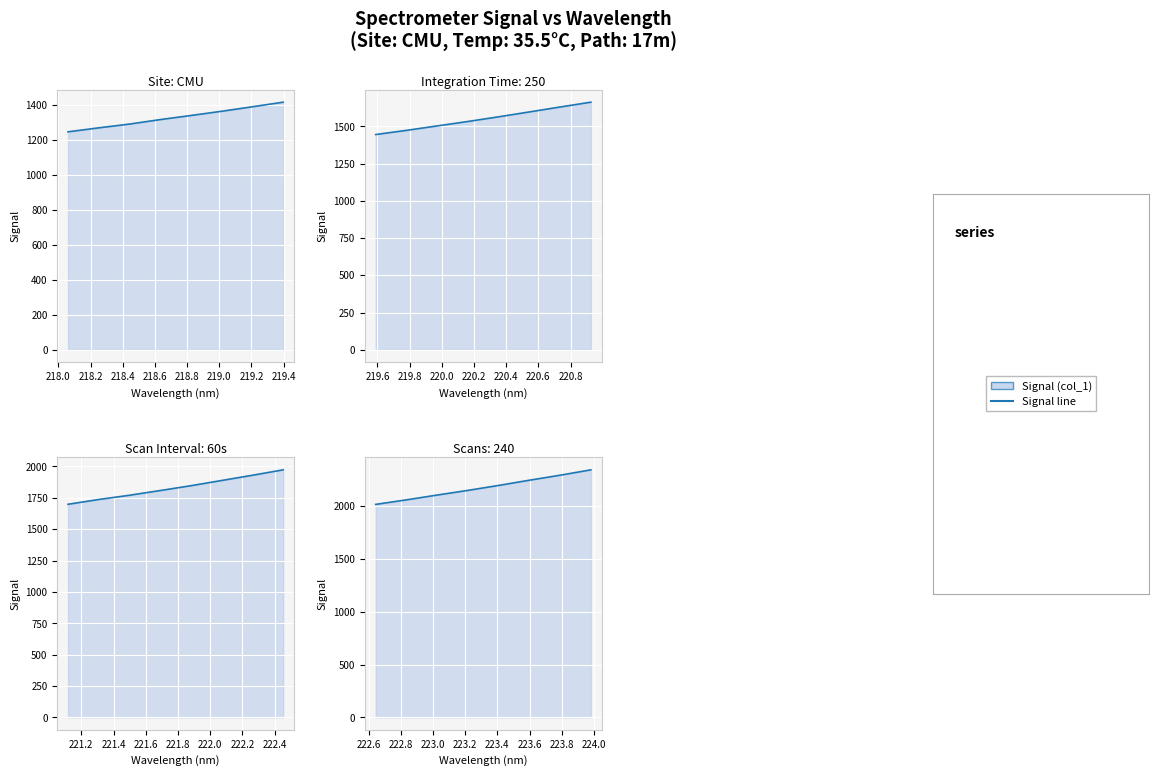

Does the chart display data point markers on the line(s)?

No